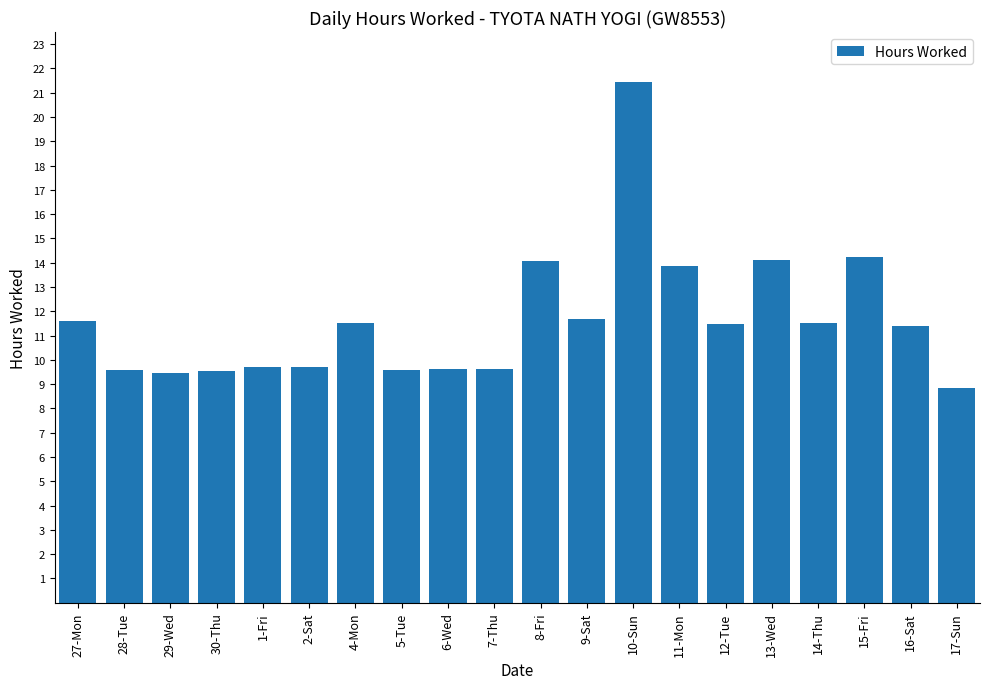

At which category does the chart reach its peak across all series?

10-Sun